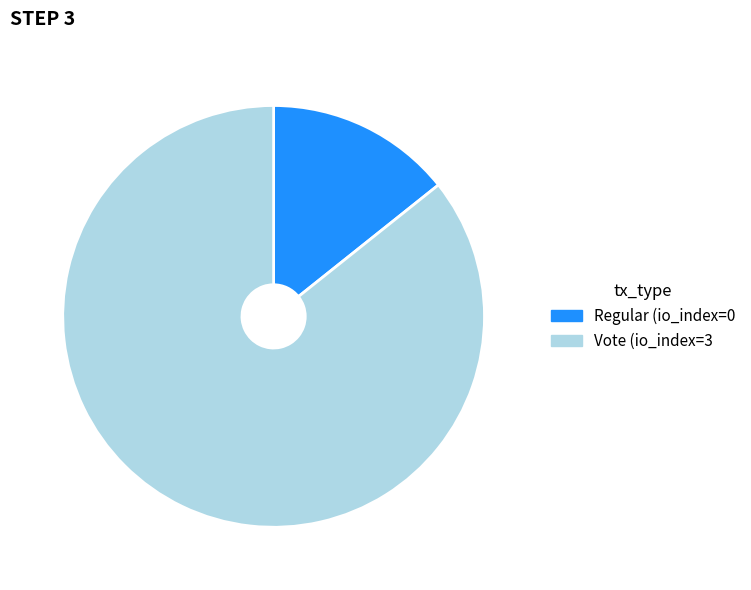

Does any single category account for the majority?

Yes